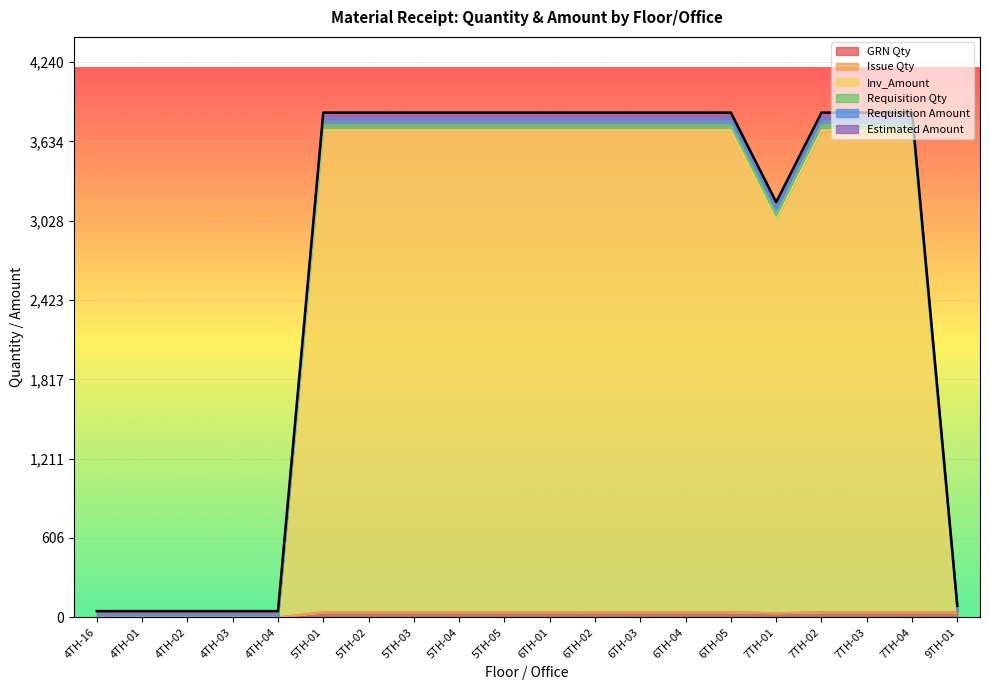

Does the chart display data point markers on the line(s)?

No